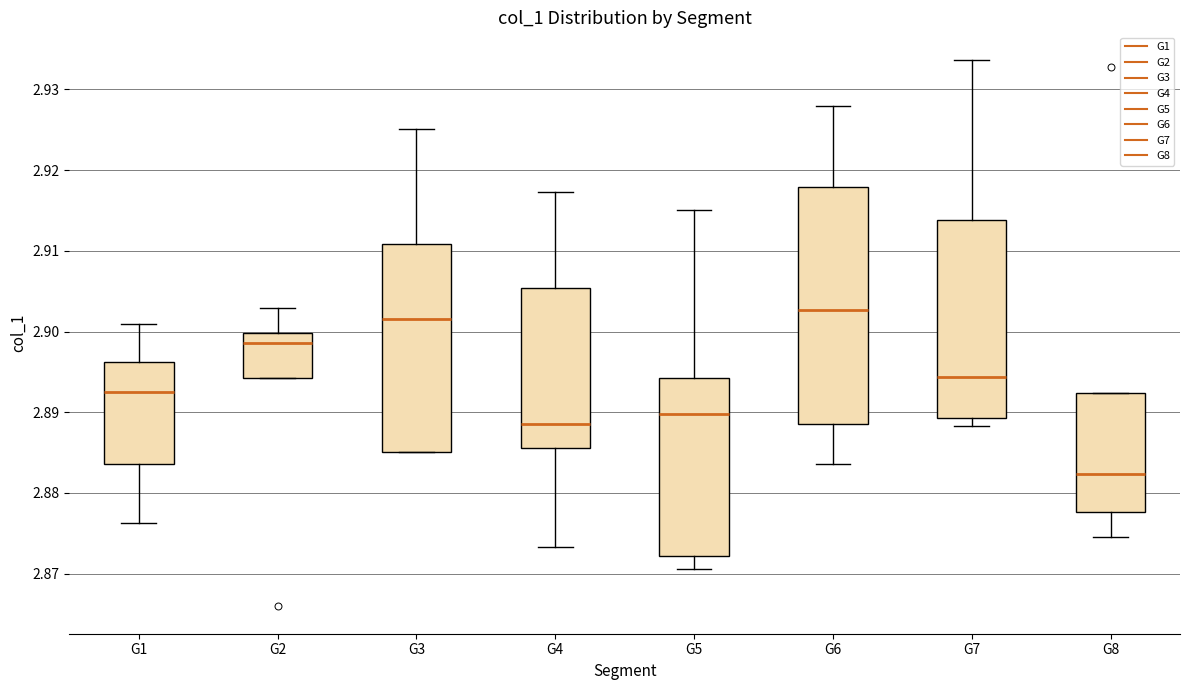

Comparing the boxes themselves (not the whiskers), which one is the tallest?

G6